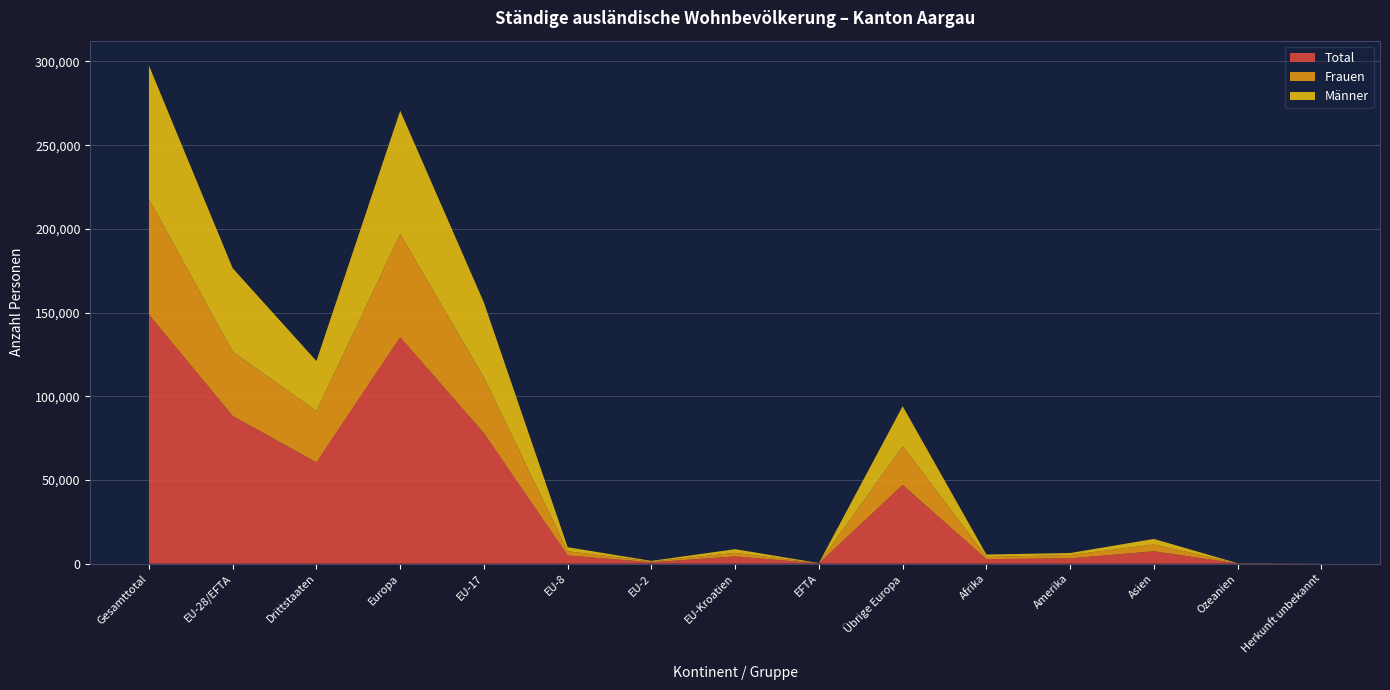

Reading left to right, list all the values displayed in this chart.

Total: 148773	88251	60522	135293	77983	4915	838	4334	181	47042	2723	3180	7392	141	44
Frauen: 68978	38408	30570	61538	33217	2480	511	2122	78	23130	1291	2003	4067	56	23
Männer: 79795	49843	29952	73755	44766	2435	327	2212	103	23912	1432	1177	3325	85	21